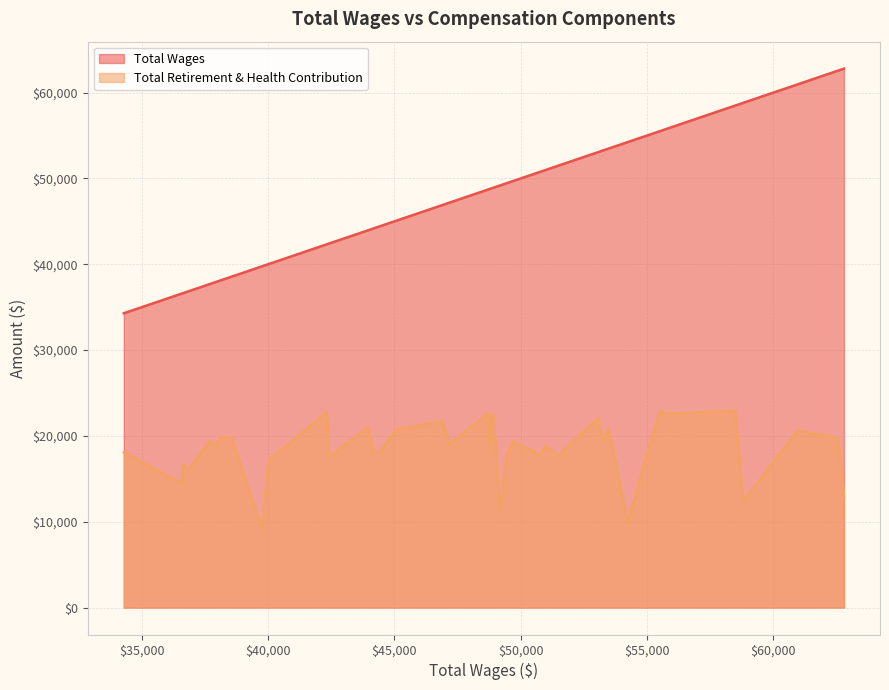

Which series has the largest range (max minus min)?

Total Wages